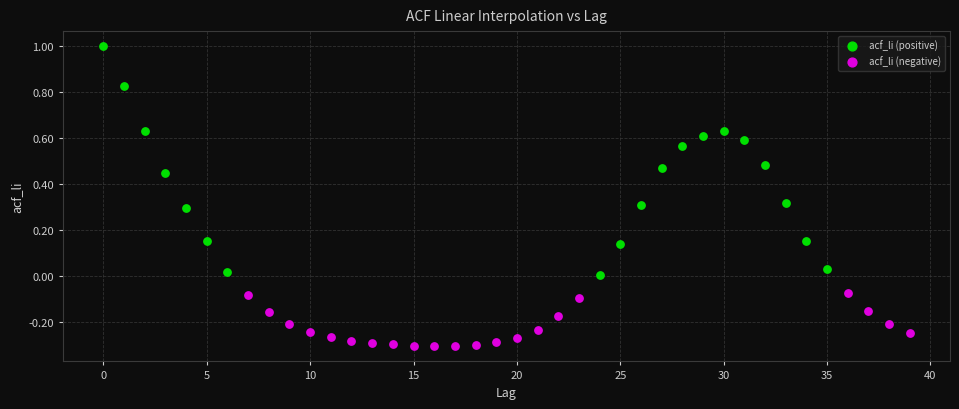

Which series contains the highest Y value?

acf_li (positive)